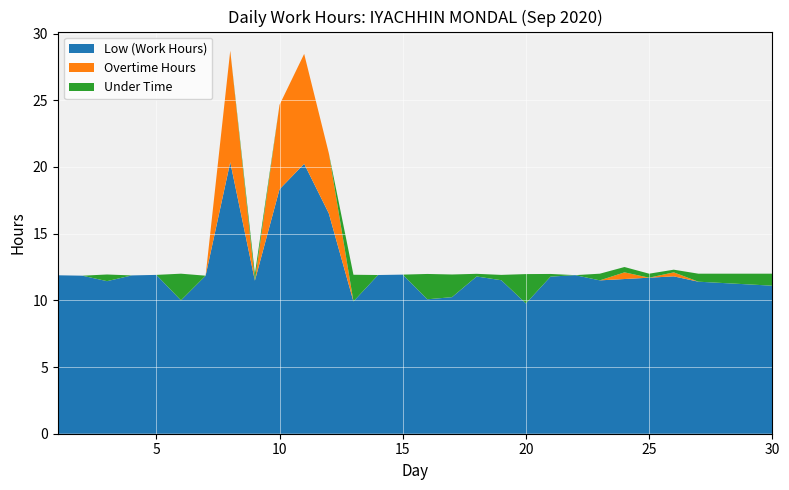

Reading left to right, transcribe all the data shown in this chart.

Low (Work Hours): 11.9	11.8	11.4	11.9	11.9	10.0	11.8	20.4	11.5	18.3	20.2	16.5	9.9	11.9	11.9	10.1	10.2	11.8	11.5	9.8	11.8	11.9	11.5	11.6	11.7	11.8	11.4	11.3	11.2	11.1
Overtime Hours: 0.0	0.0	0.0	0.0	0.0	0.0	0.0	8.4	0.0	6.3	8.2	4.5	0.0	0.0	0.0	0.0	0.0	0.0	0.0	0.0	0.0	0.0	0.0	0.5	0.0	0.3	0.0	0.0	0.0	0.0
Under Time: 0.0	0.0	0.5	0.0	0.0	2.0	0.0	0.0	0.5	0.0	0.0	0.0	2.0	0.0	0.0	1.9	1.7	0.2	0.4	2.2	0.2	0.0	0.5	0.4	0.3	0.2	0.6	0.7	0.8	0.9